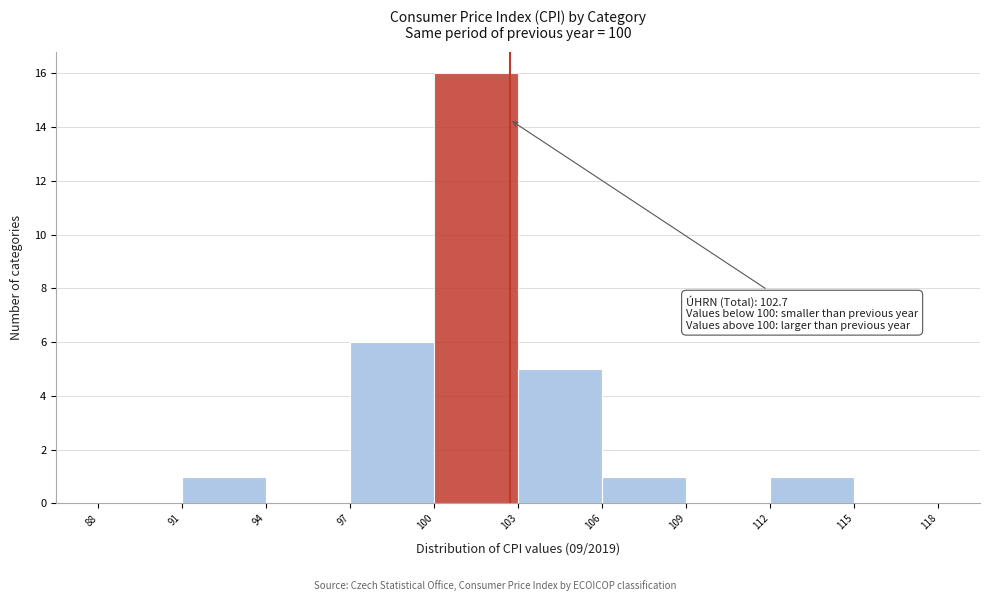

Which range on the x-axis has the tallest bar?

100 to 103